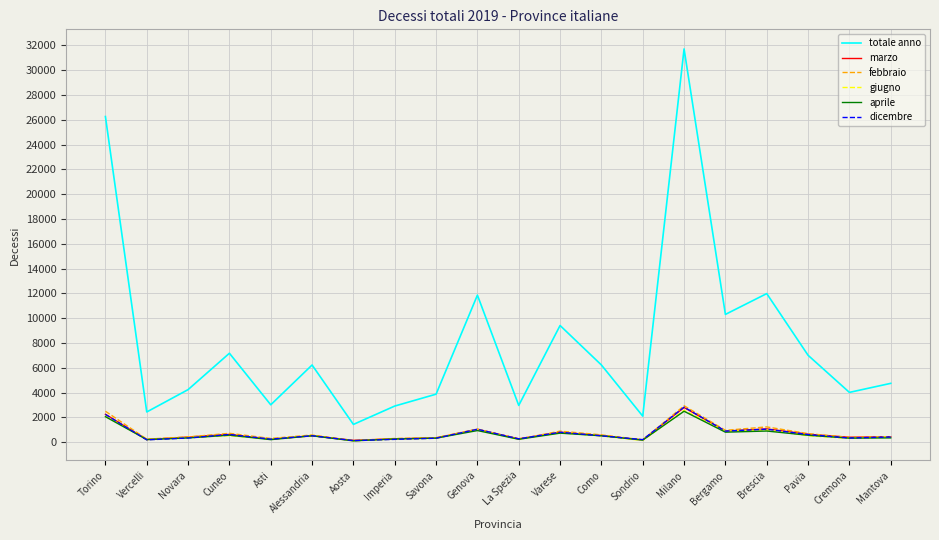

At how many categories does at least one series exceed 21169?

2